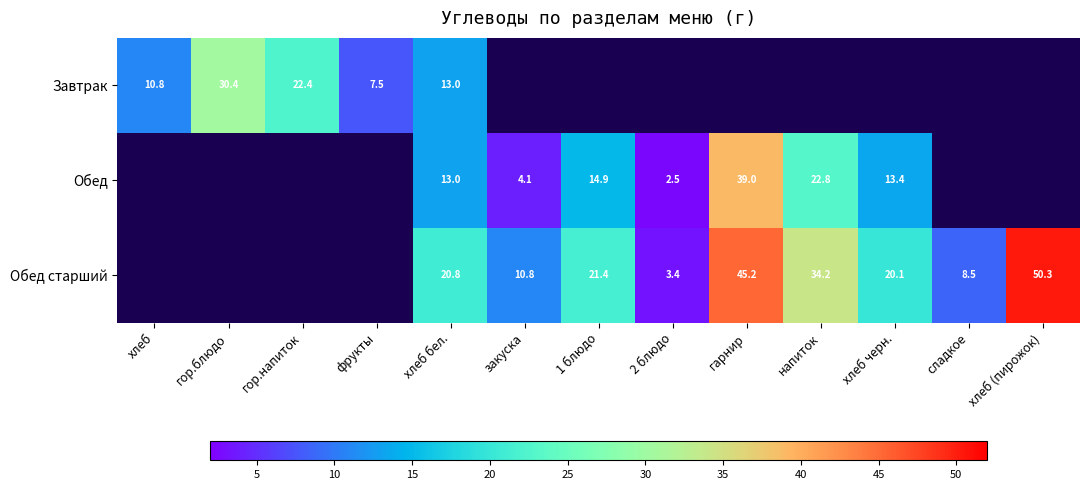

True or false: Обед has a value of 14.9 at 1 блюдо.

True